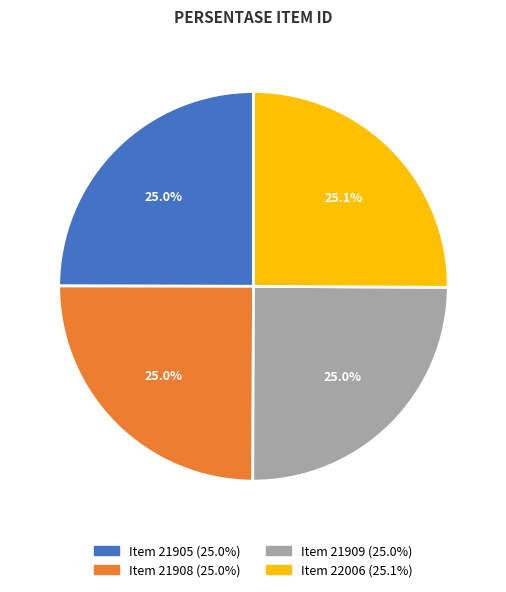

How many slices are in this pie chart?

4